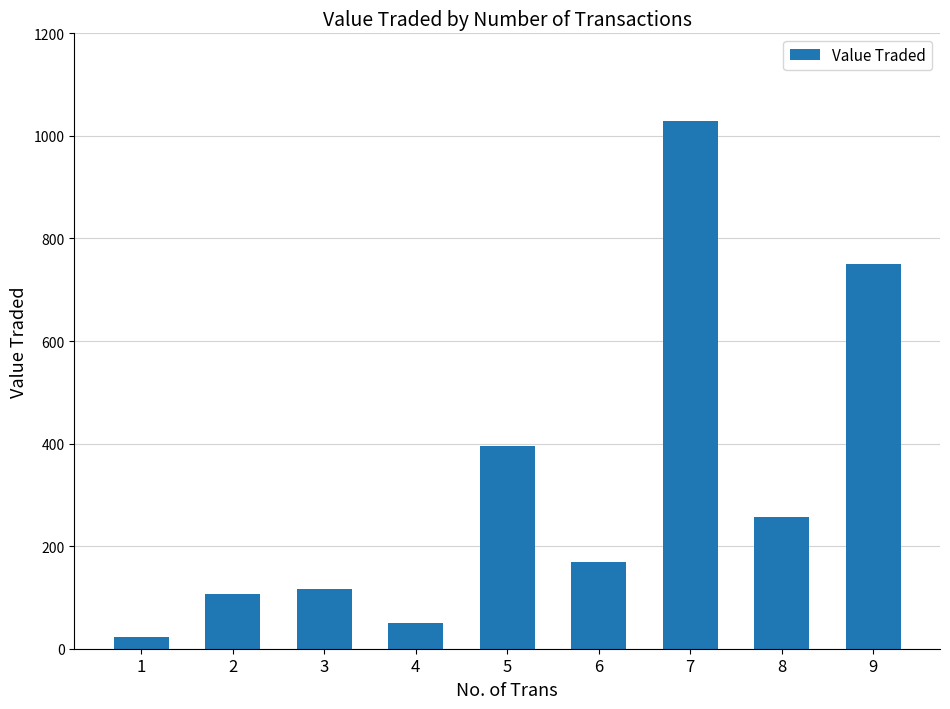

What is the difference between the values at 3 and 5?

280